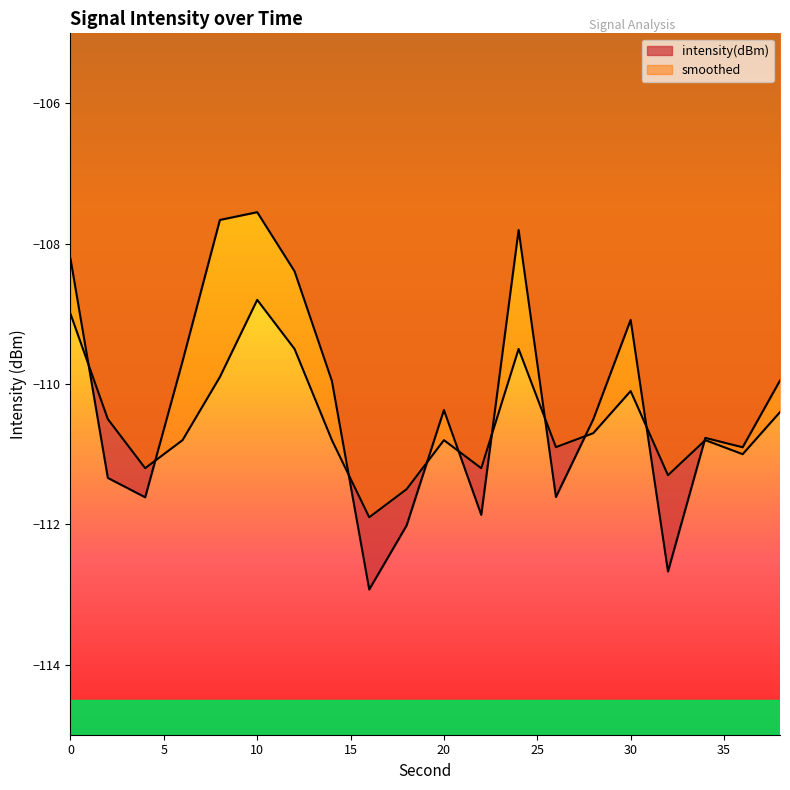

At how many categories does at least one series exceed -108?

3